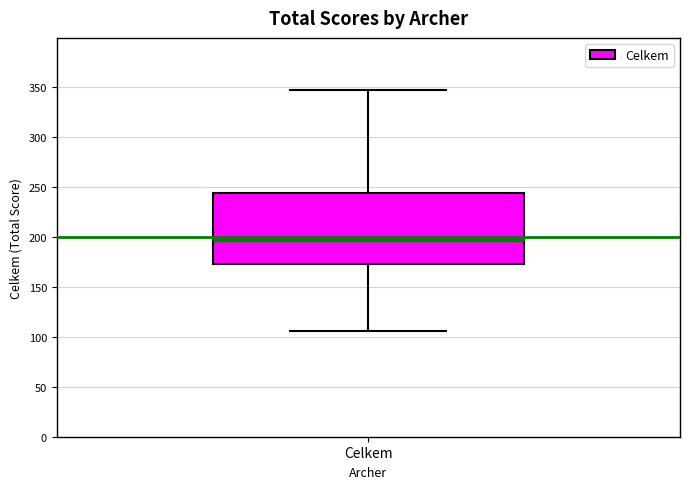

Transcribe this box plot: give where the median line is, the range the box spans, and where the two whiskers end, as read against the y-axis. The values are not printed on the chart, so give them approximately, as read against the axis.

median 195, box 175 to 245, whiskers 105 to 345